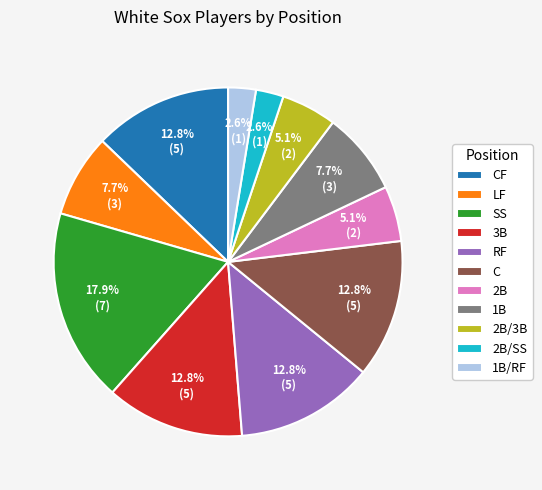

To the nearest percent, what is the average slice percentage?

9%